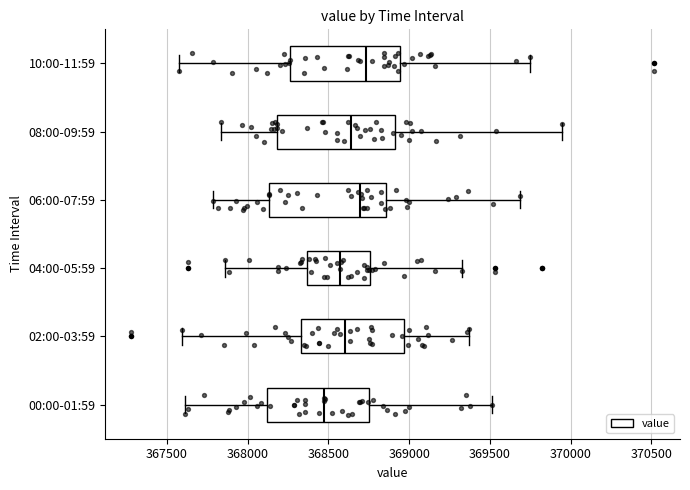

Reading bottom to top, transcribe this box plot: for each box, give where its median line is, the range the box spans, and where its two whiskers end, as read against the x-axis. The values are not printed on the chart, so give them approximately, as read against the axis.

00:00-01:59: median 368450, box 368100 to 368750, whiskers 367600 to 369500
02:00-03:59: median 368600, box 368350 to 368950, whiskers 367600 to 369350
04:00-05:59: median 368550, box 368350 to 368750, whiskers 367850 to 369350
06:00-07:59: median 368700, box 368150 to 368850, whiskers 367800 to 369700
08:00-09:59: median 368650, box 368200 to 368900, whiskers 367850 to 369950
10:00-11:59: median 368750, box 368250 to 368950, whiskers 367600 to 369750